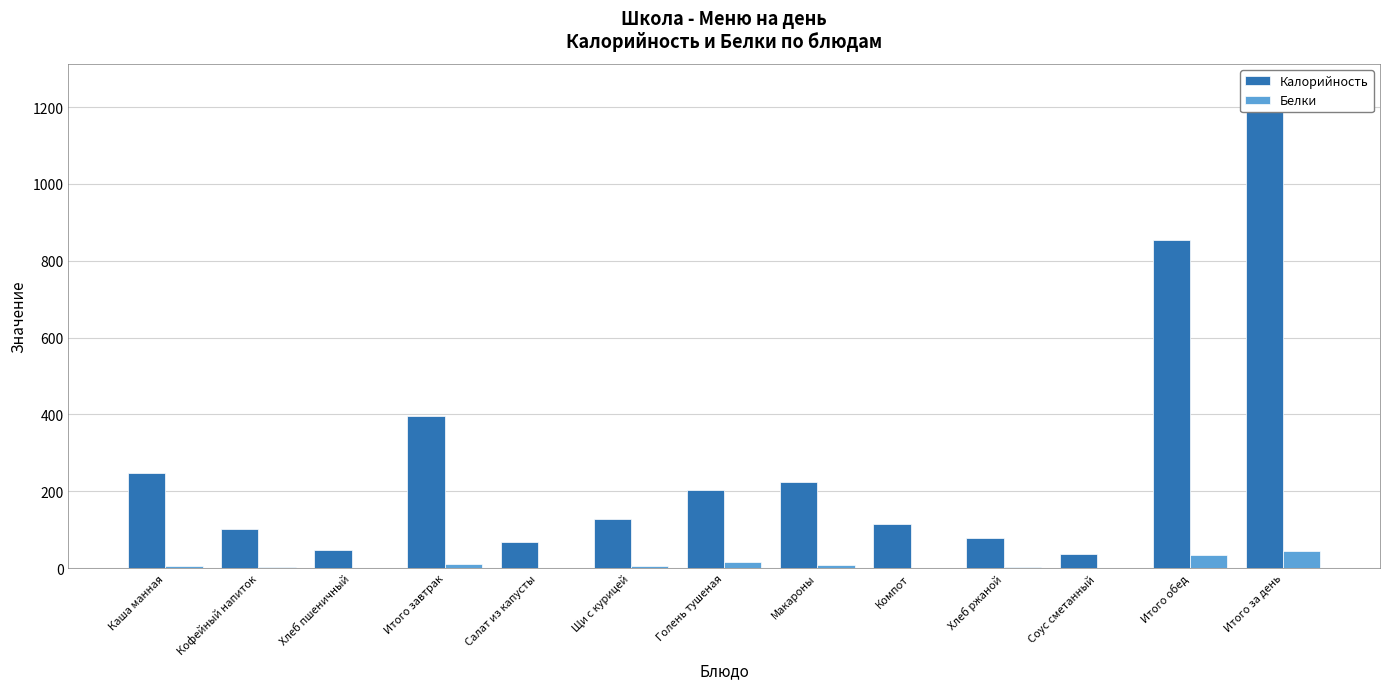

Are the bars horizontal?

No